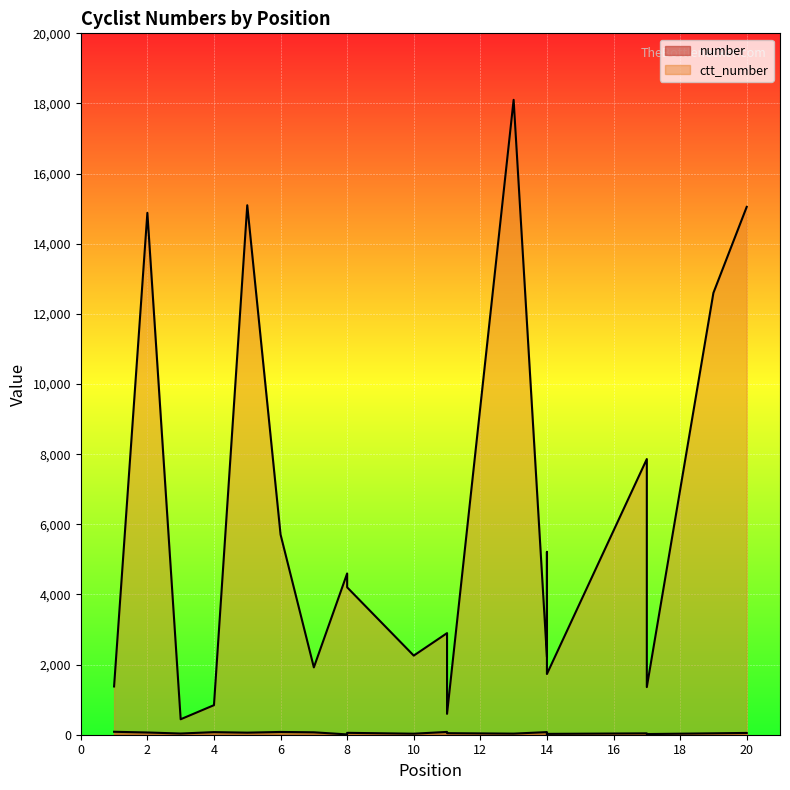

The value of number at 13 is 46. True or false?

False